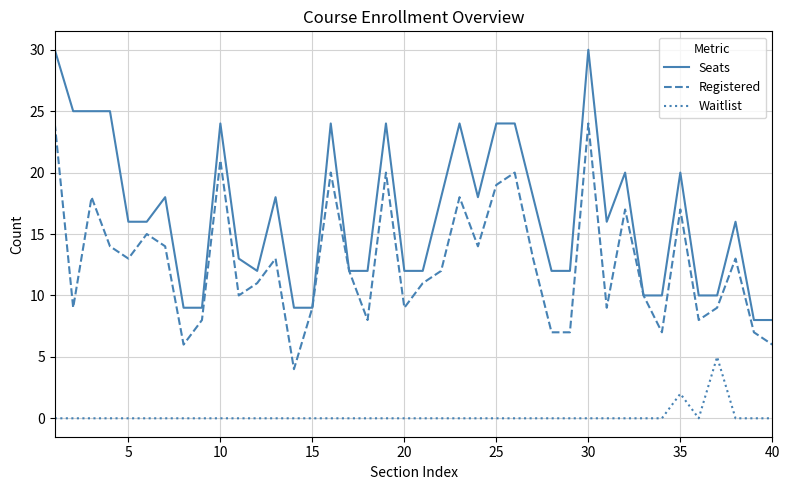

Does the chart display data point markers on the line(s)?

No